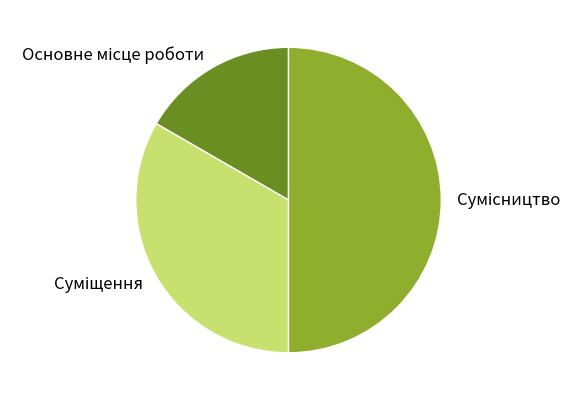

True or false: Сумісництво accounts for 50% of the total.

True